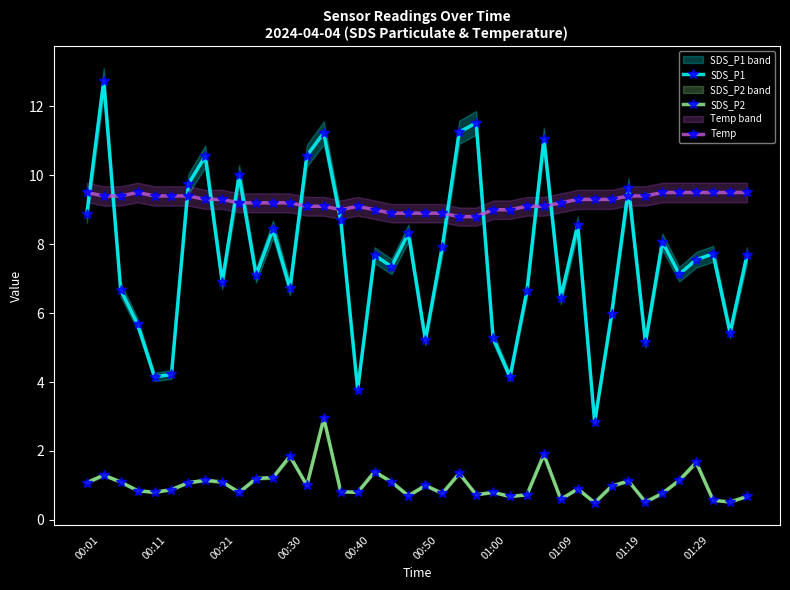

What is the lowest value of the SDS_P1 series?

2.8